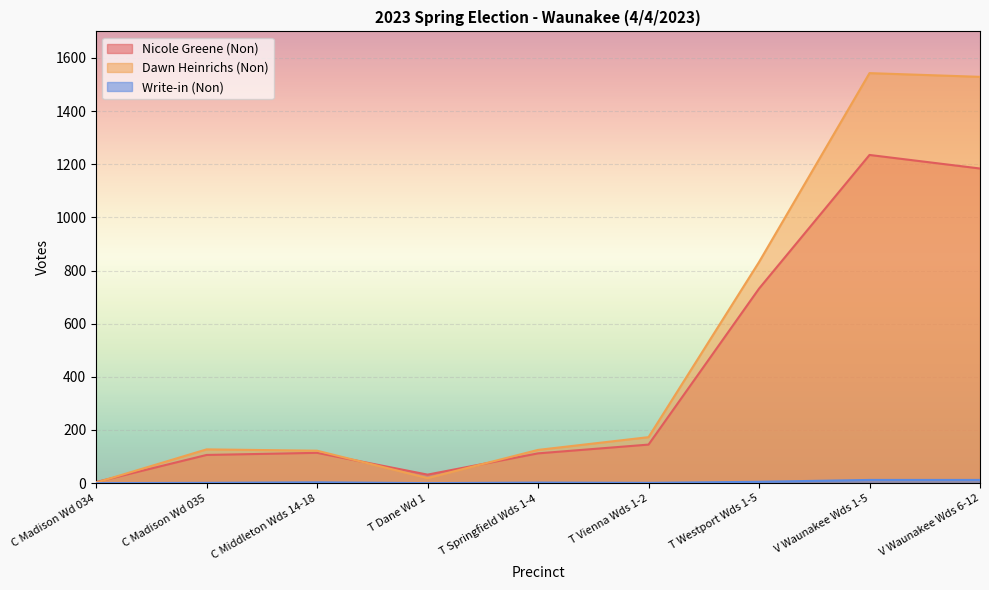

Rank the series by their average value, from lowest to highest.

Write-in (Non), Nicole Greene (Non), Dawn Heinrichs (Non)